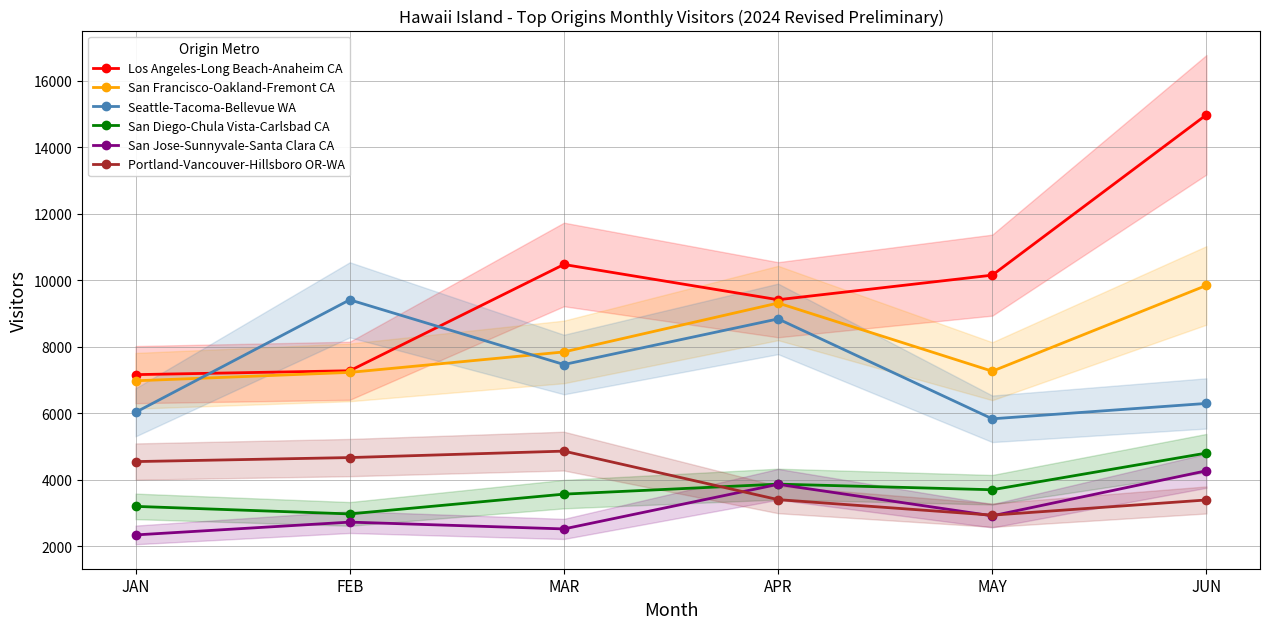

Which label corresponds to the smallest value in the chart?

JAN